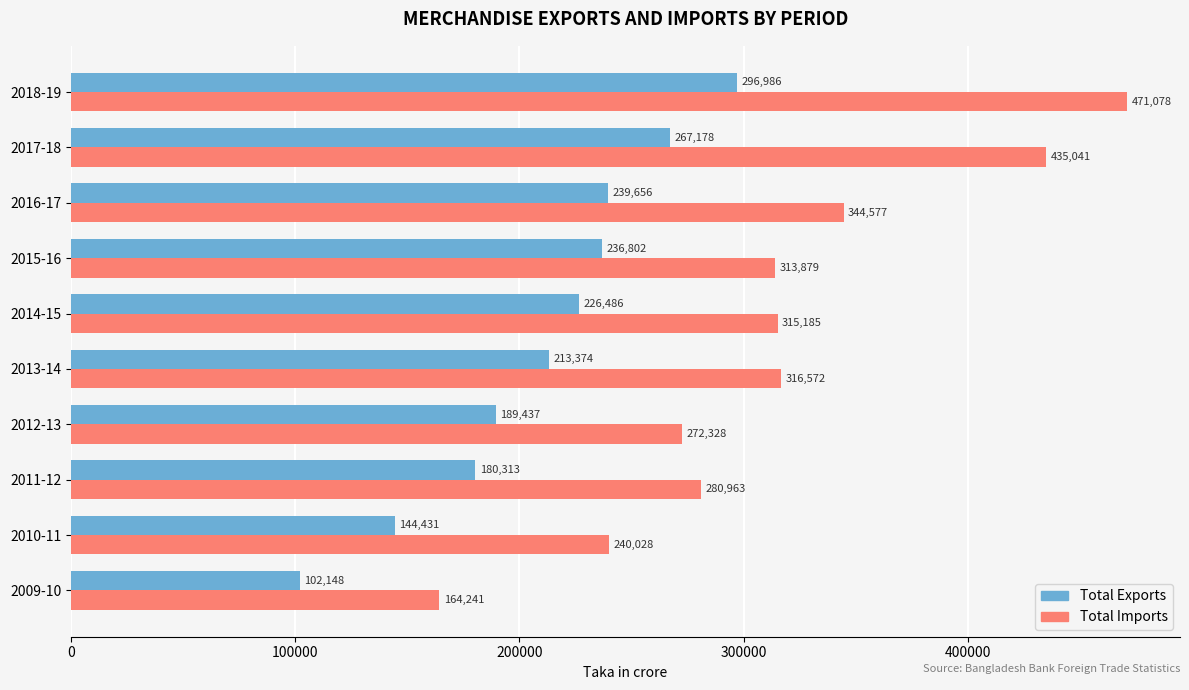

What is the approximate value of Total Exports at 2012-13?

189437